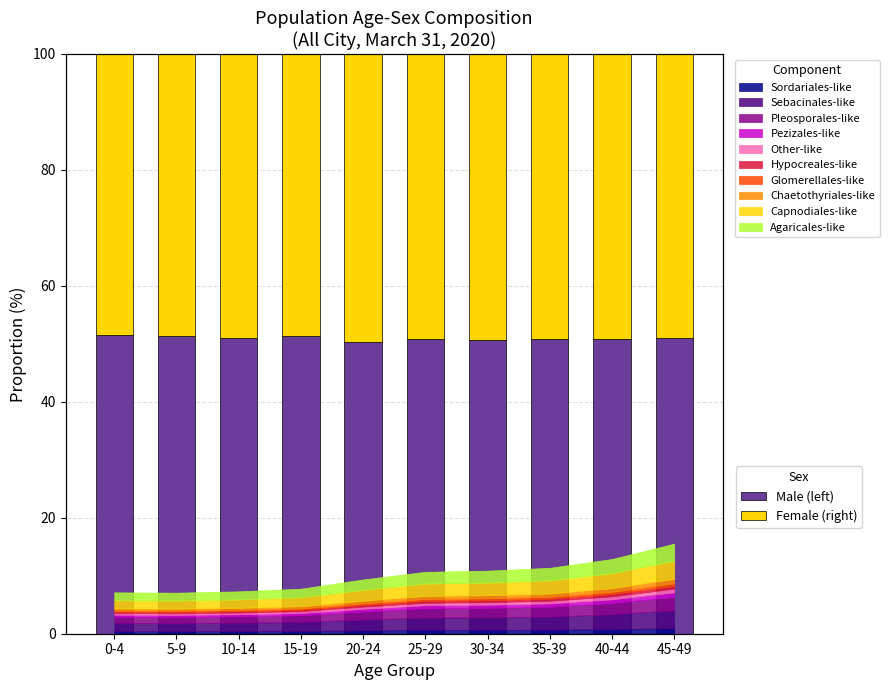

Which category has the lowest value in the Male (left) series?

20-24